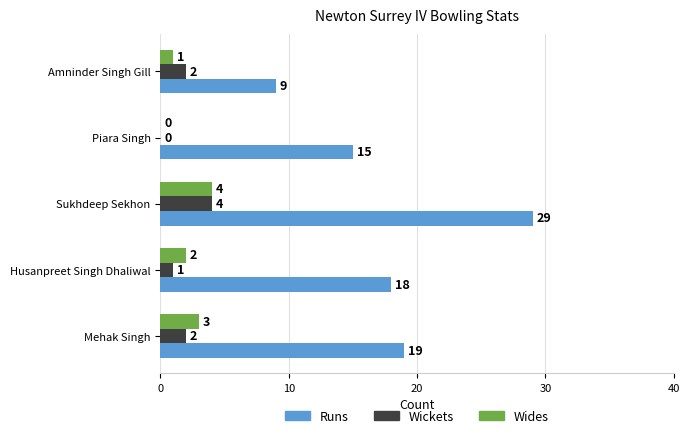

Which category has the highest value across all series?

Sukhdeep Sekhon